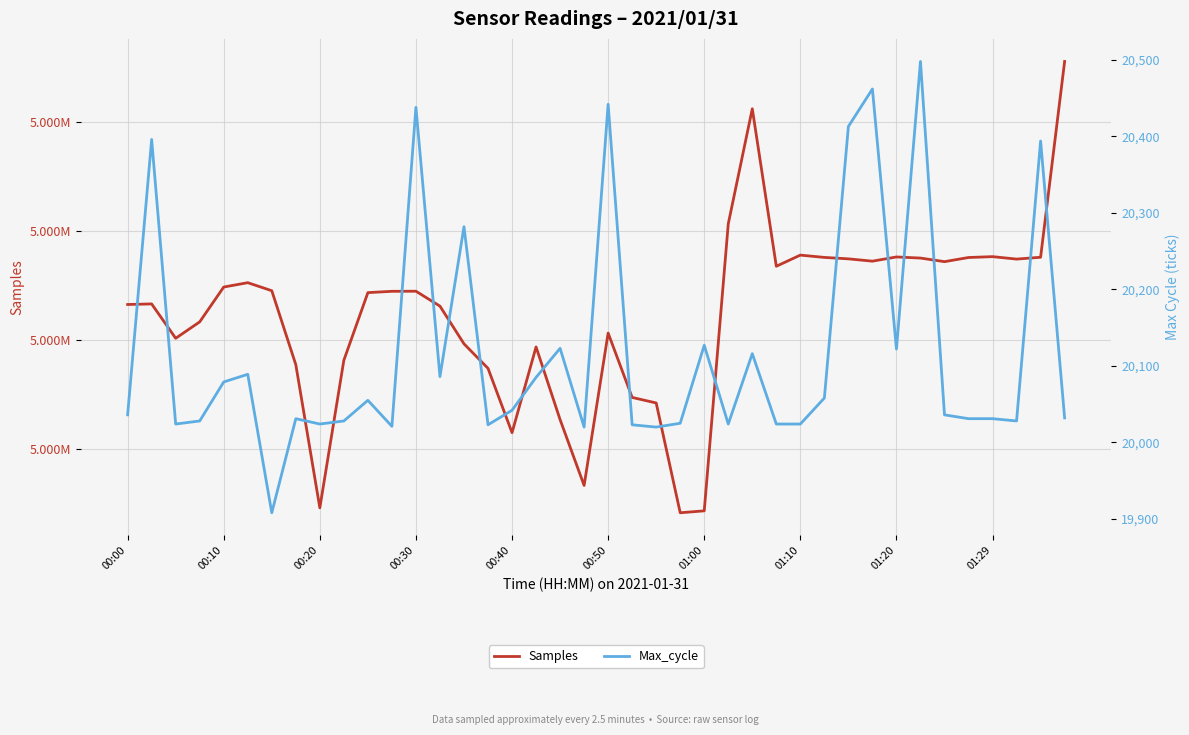

How many categories are shown in the chart?

40